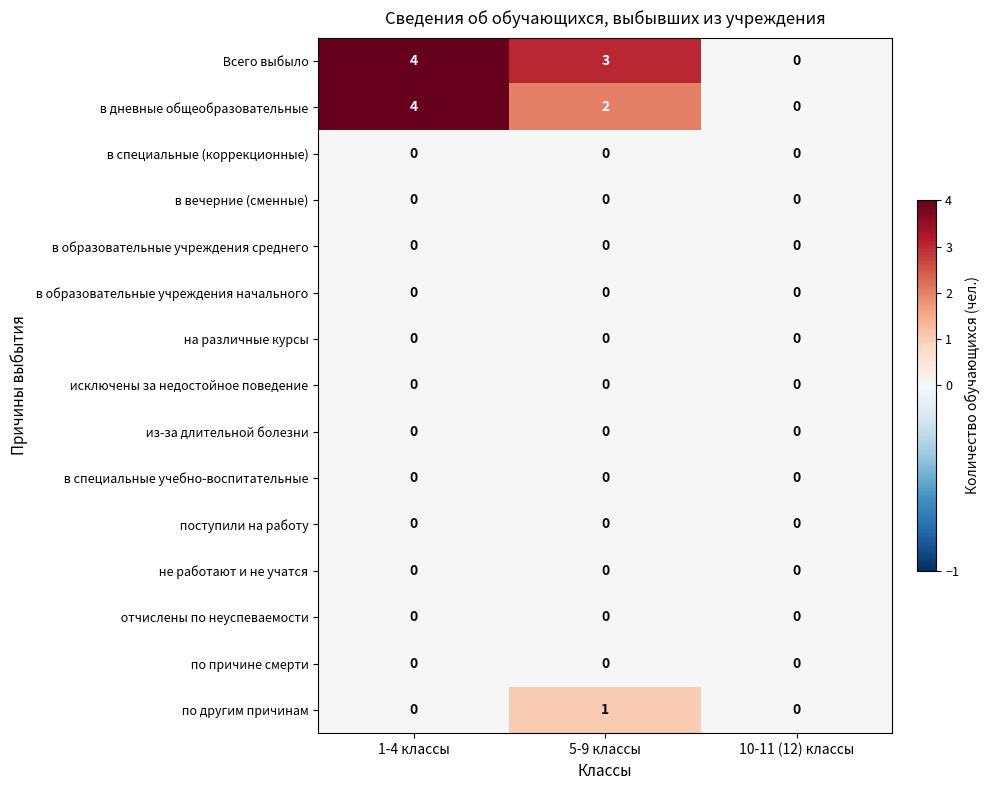

Count the number of categories in the chart.

3